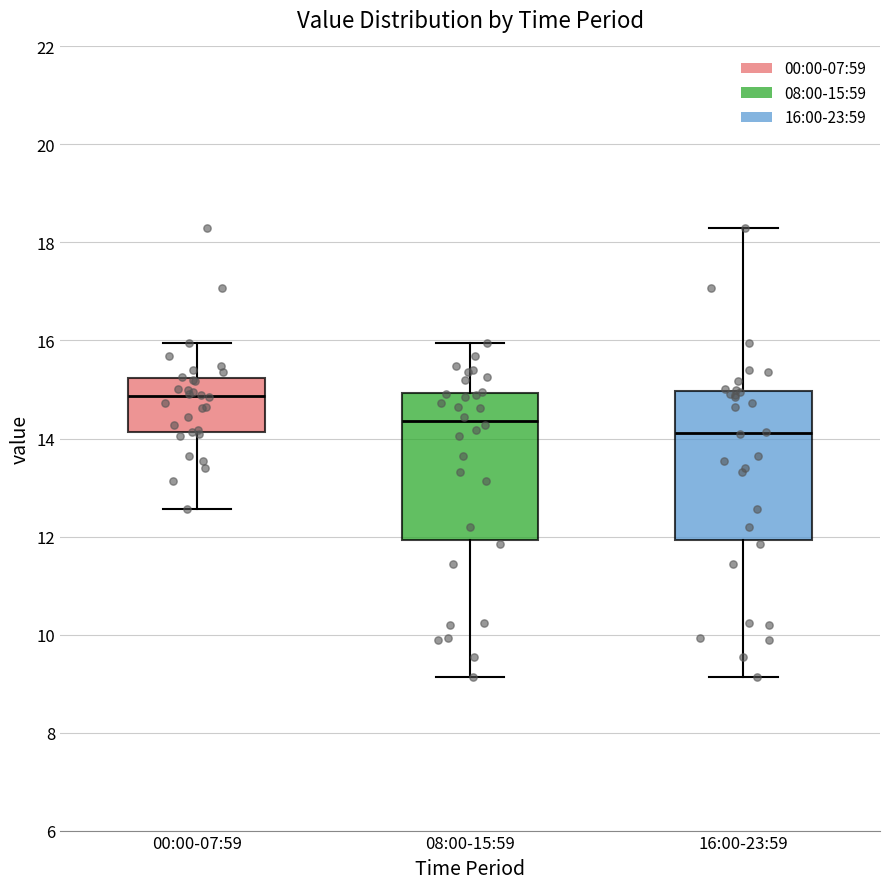

Reading left to right, transcribe this box plot: for each box, give where its median line is, the range the box spans, and where its two whiskers end, as read against the y-axis. The values are not printed on the chart, so give them approximately, as read against the axis.

00:00-07:59: median 14.8, box 14.2 to 15.2, whiskers 12.6 to 16.0
08:00-15:59: median 14.4, box 12.0 to 15.0, whiskers 9.2 to 16.0
16:00-23:59: median 14.2, box 12.0 to 15.0, whiskers 9.2 to 18.4